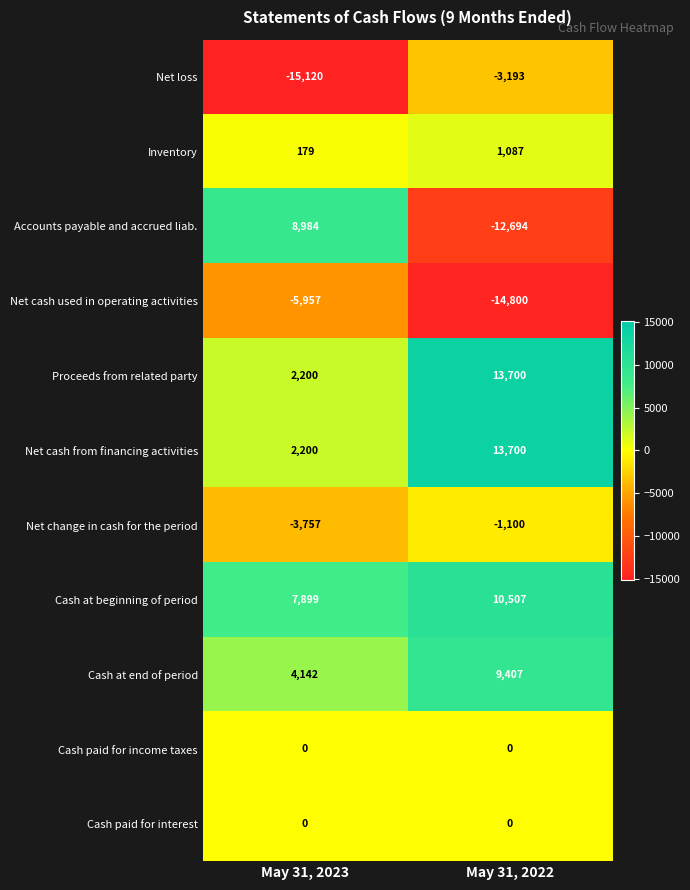

The value of Inventory at May 31, 2022 is 1087. True or false?

True